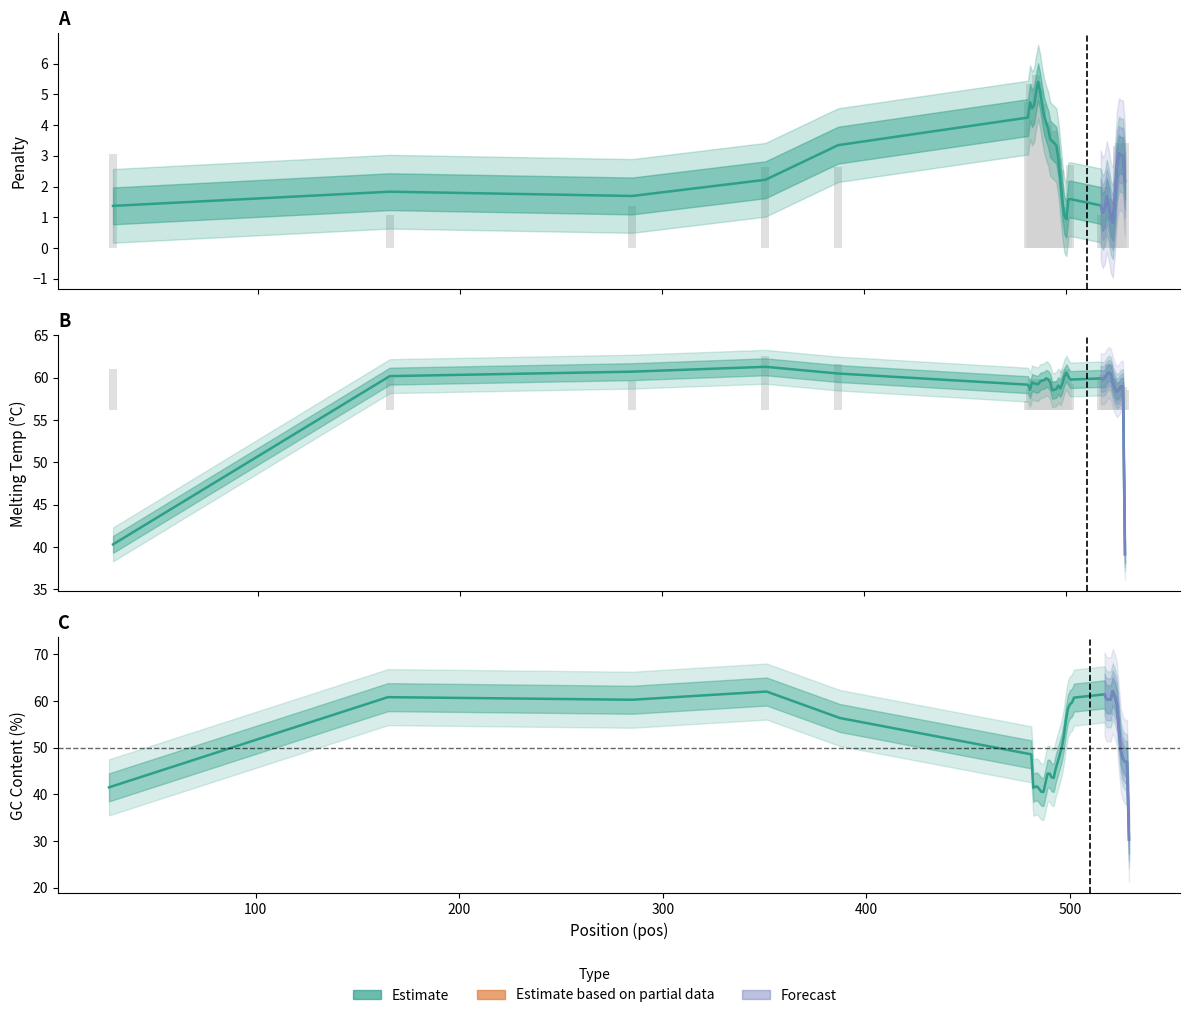

Which series has the largest range (max minus min)?

GC% (estimate)